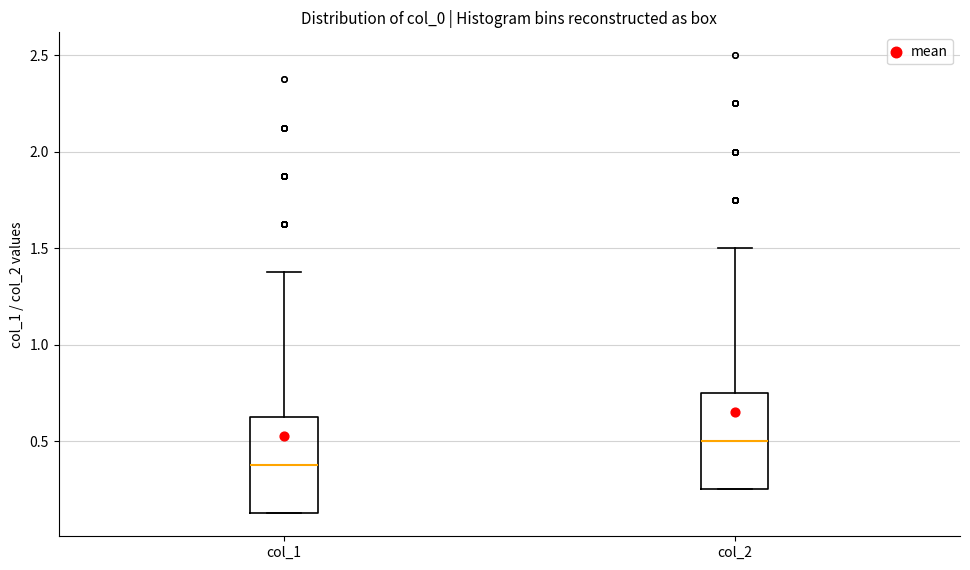

Which box's median line is the lowest?

col_1